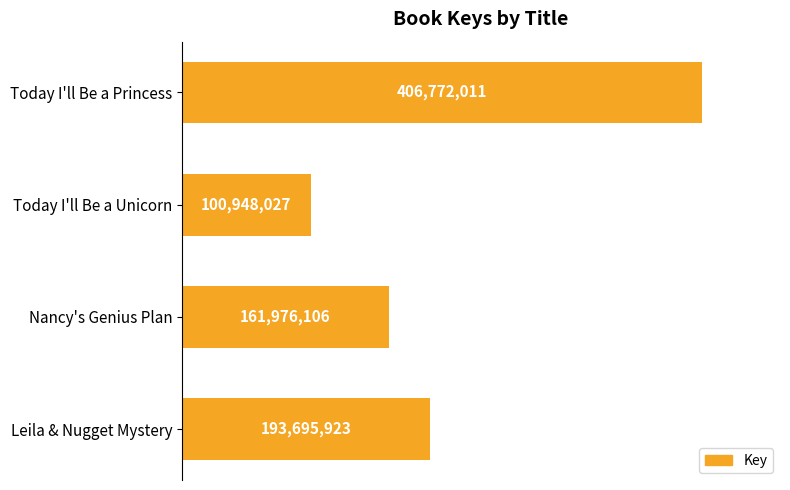

What is the sum of all values?

863392067